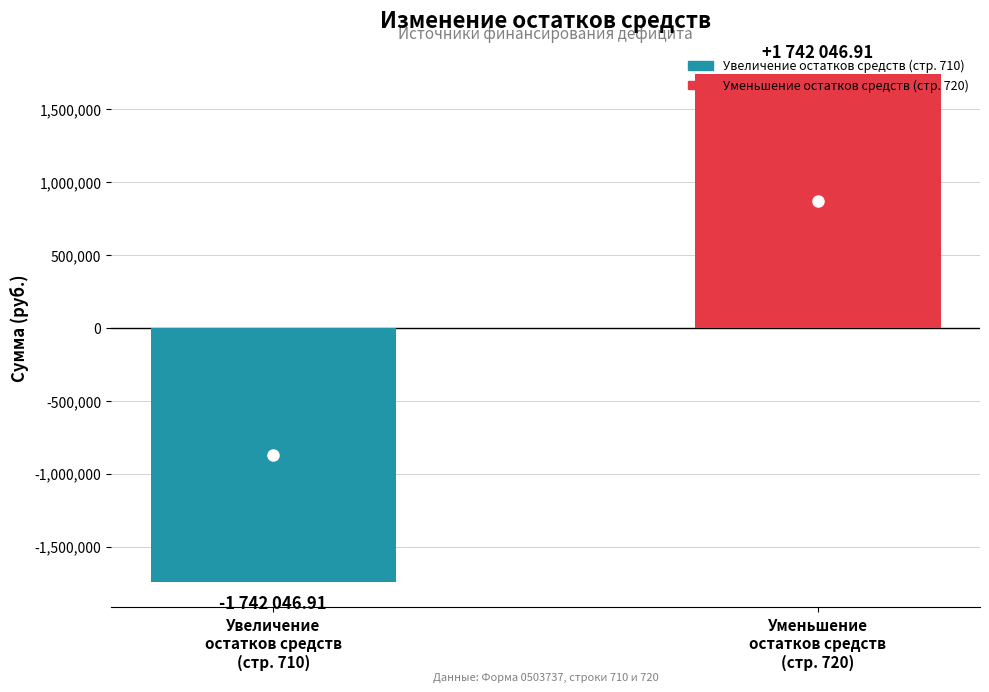

Are the bars grouped side by side (vs. stacked)?

Yes